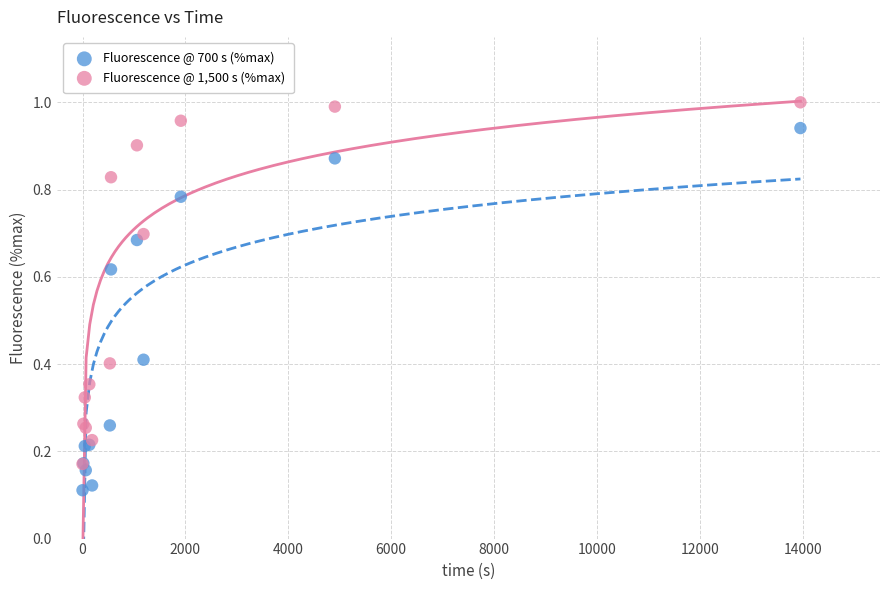

Which series contains the lowest Y value?

Fluorescence @ 700 s (%max)